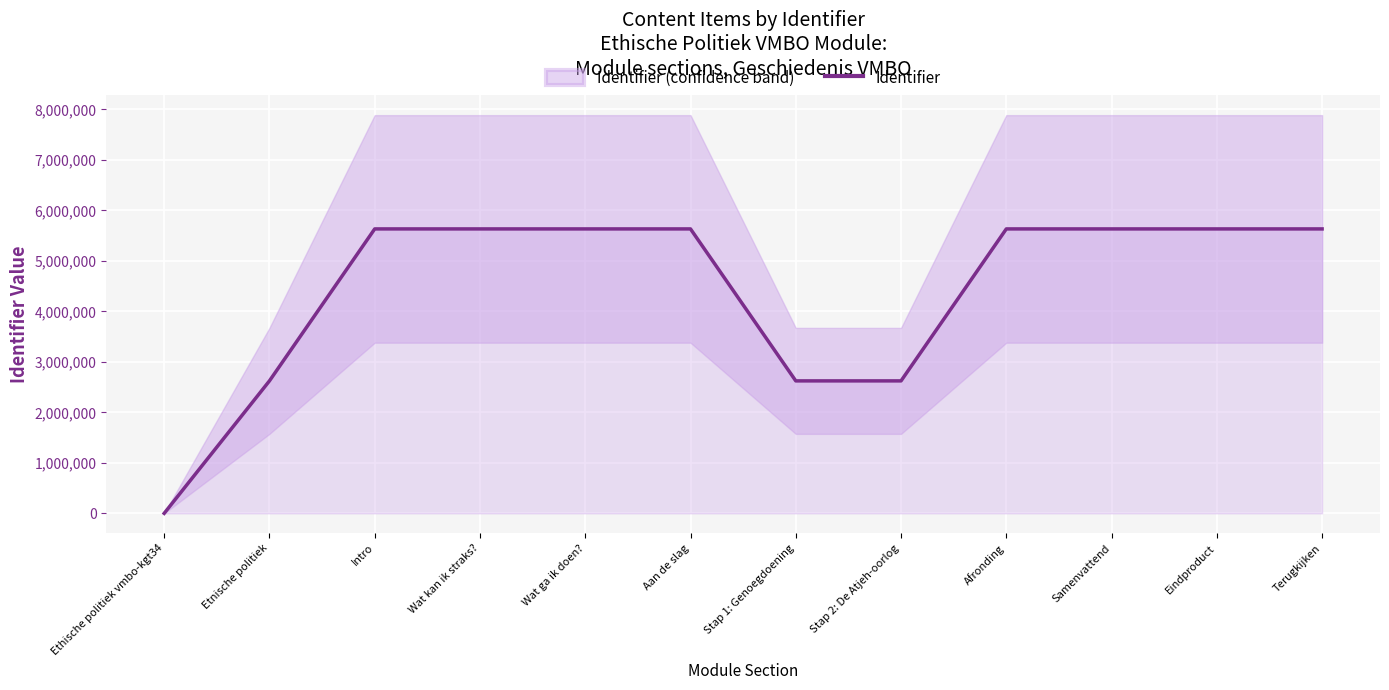

The value at Afronding is 3194161. True or false?

False